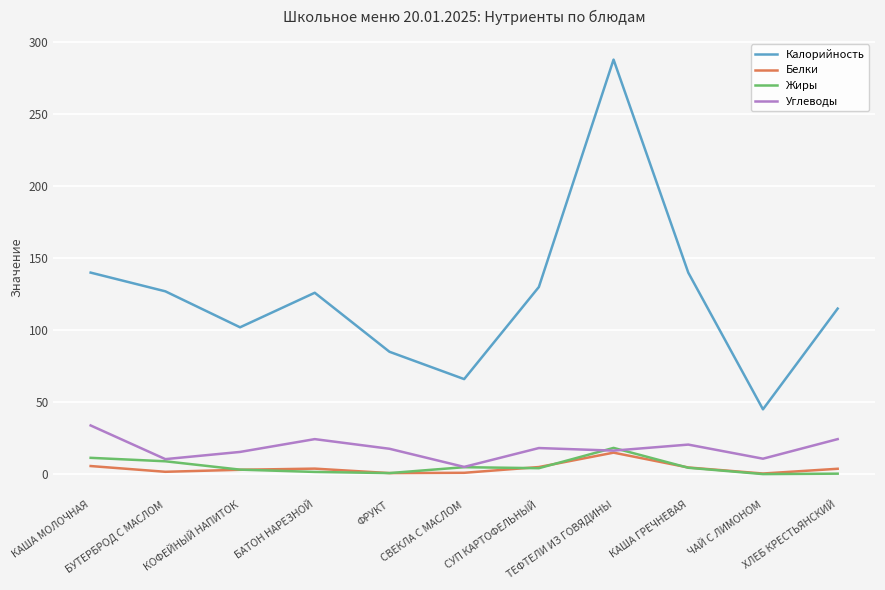

True or false: Калорийность has a value of 126.0 at БАТОН НАРЕЗНОЙ.

True